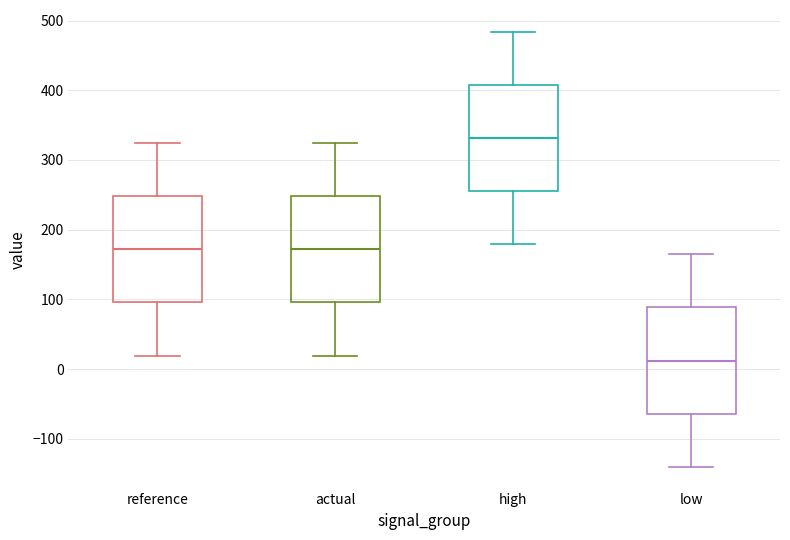

Reading left to right, transcribe this box plot: for each box, give where its median line is, the range the box spans, and where its two whiskers end, as read against the y-axis. The values are not printed on the chart, so give them approximately, as read against the axis.

reference: median 170, box 100 to 250, whiskers 20 to 320
actual: median 170, box 100 to 250, whiskers 20 to 320
high: median 330, box 260 to 410, whiskers 180 to 480
low: median 10, box -60 to 90, whiskers -140 to 160